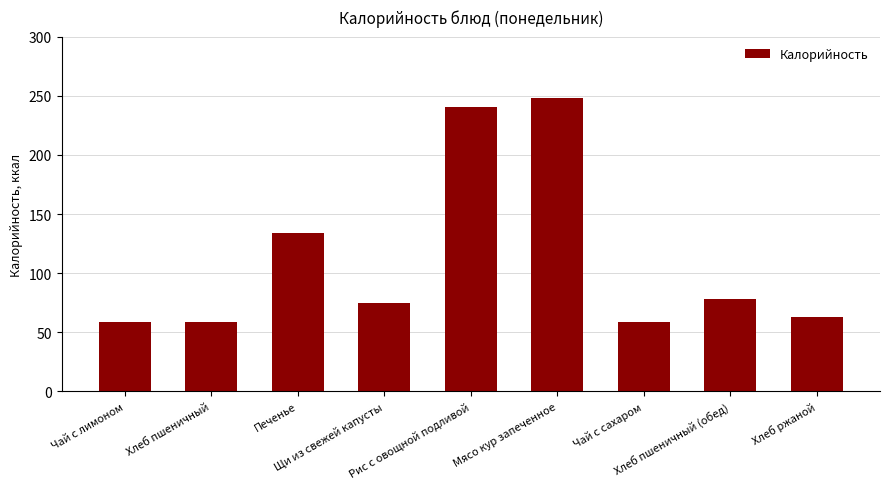

What is the average value?

112.8